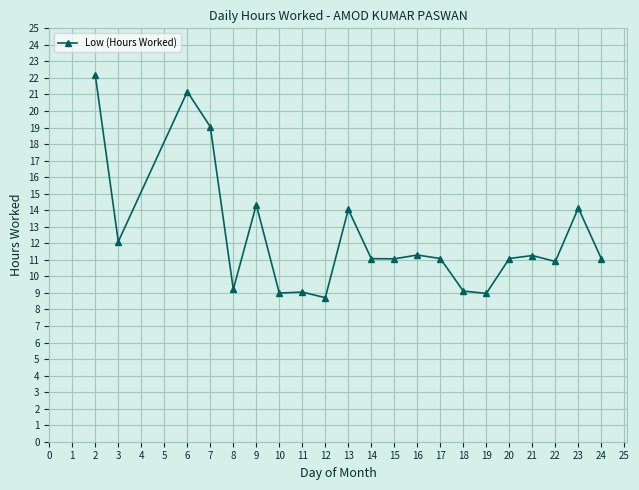

The value at 6 is 12.0. True or false?

False